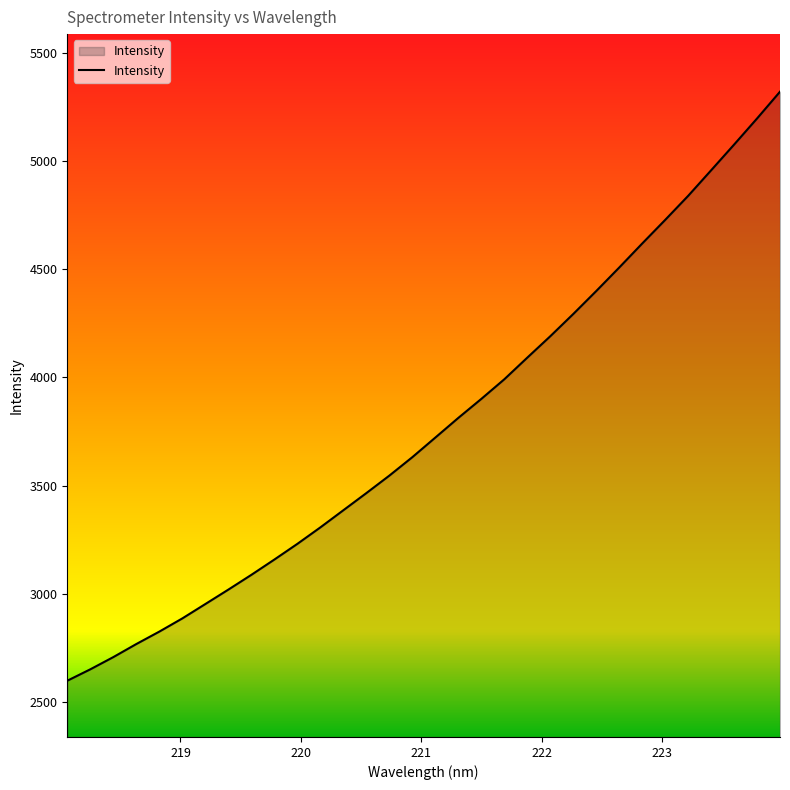

What is the smallest value displayed?

2598.3